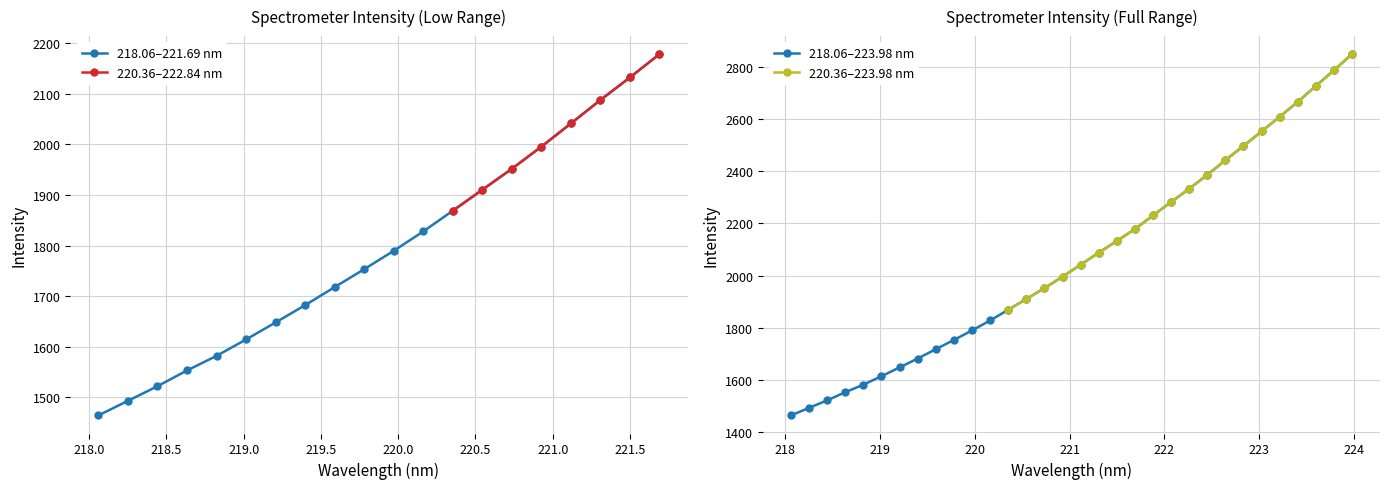

What is the value of the 218.06–221.69 nm point at the 3rd from the left?

1521.9